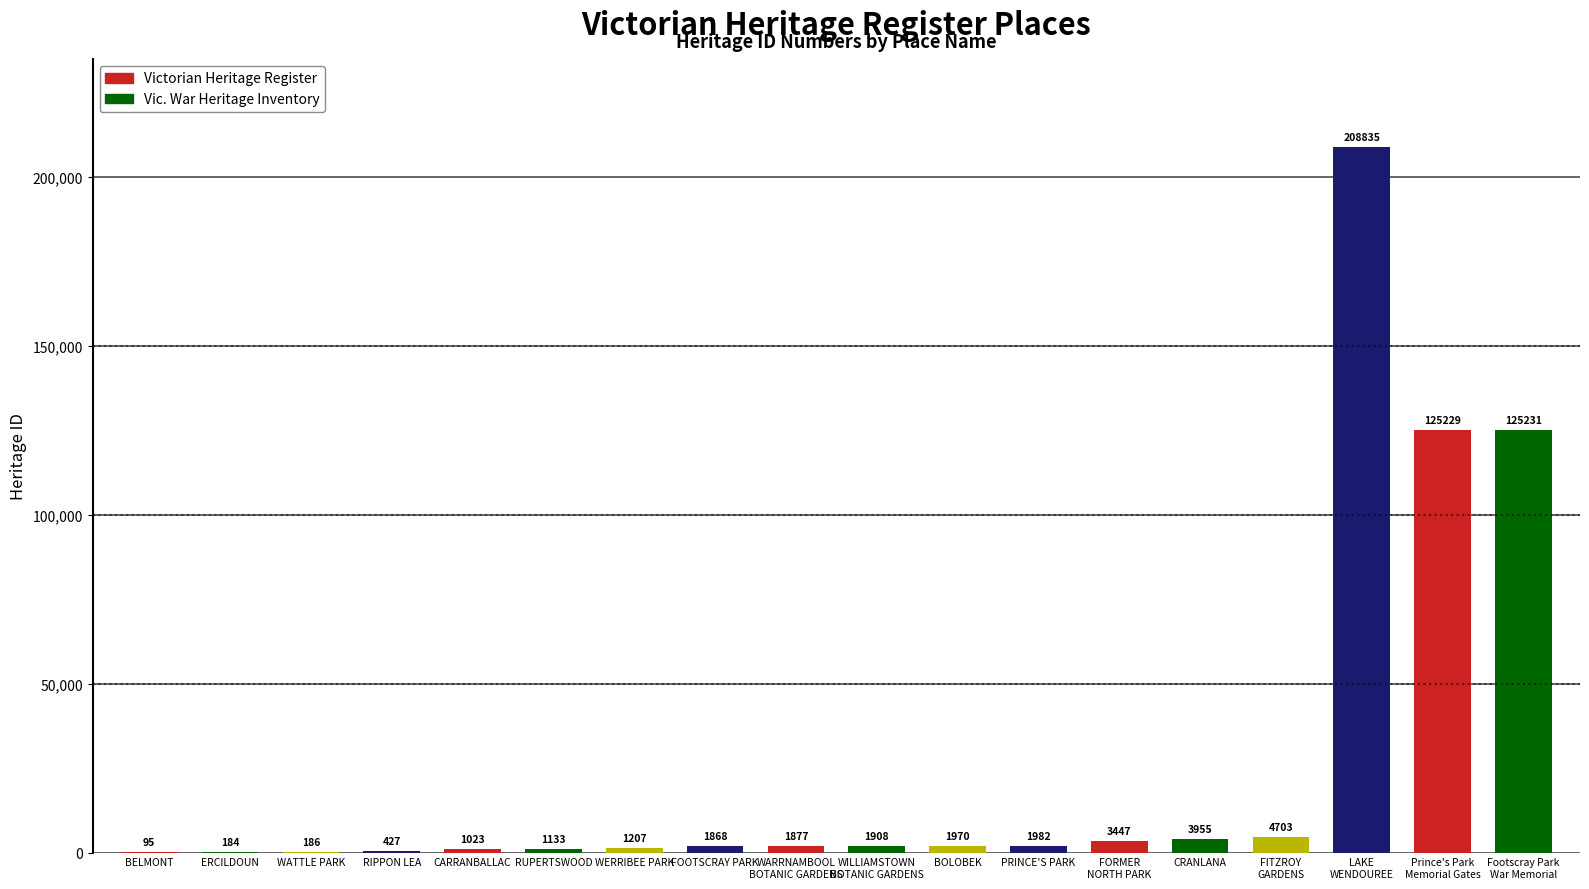

What is the change in value from RUPERTSWOOD to WARRNAMBOOL
BOTANIC GARDENS?

+744